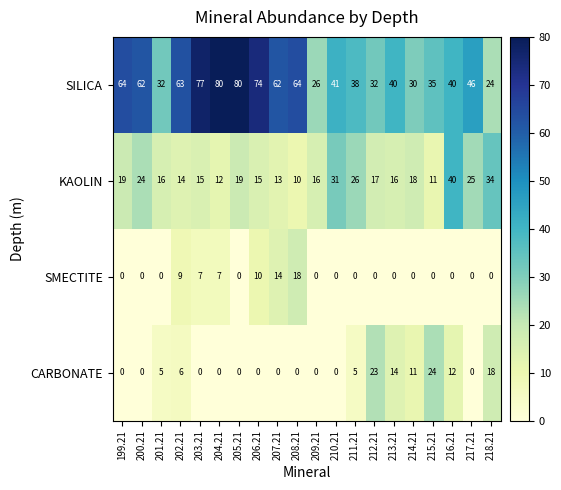

What is the difference between the maximum and second lowest values in the KAOLIN series?

29